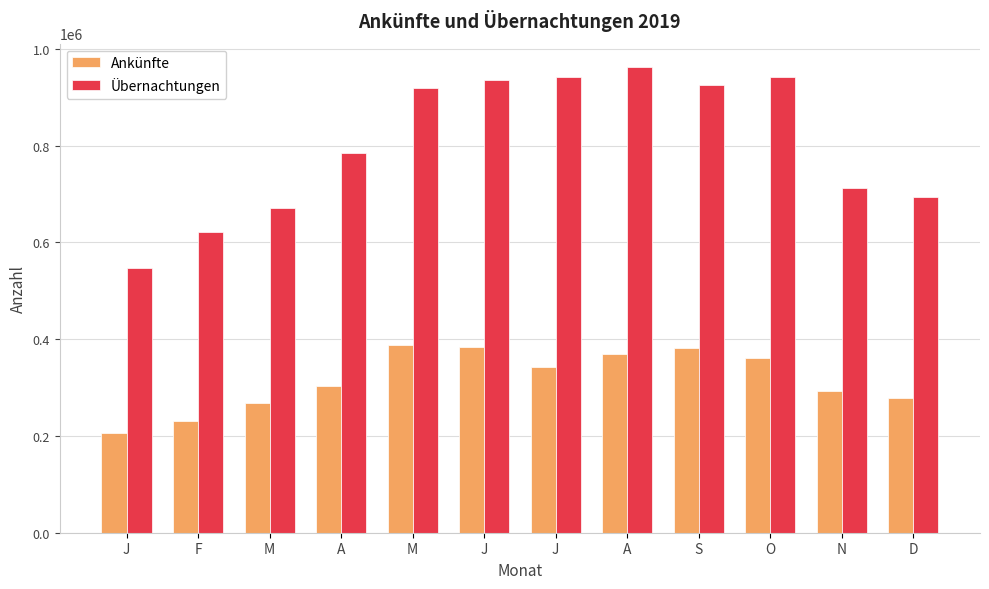

Is the value of Ankünfte at M greater than the value of Übernachtungen at O?

No